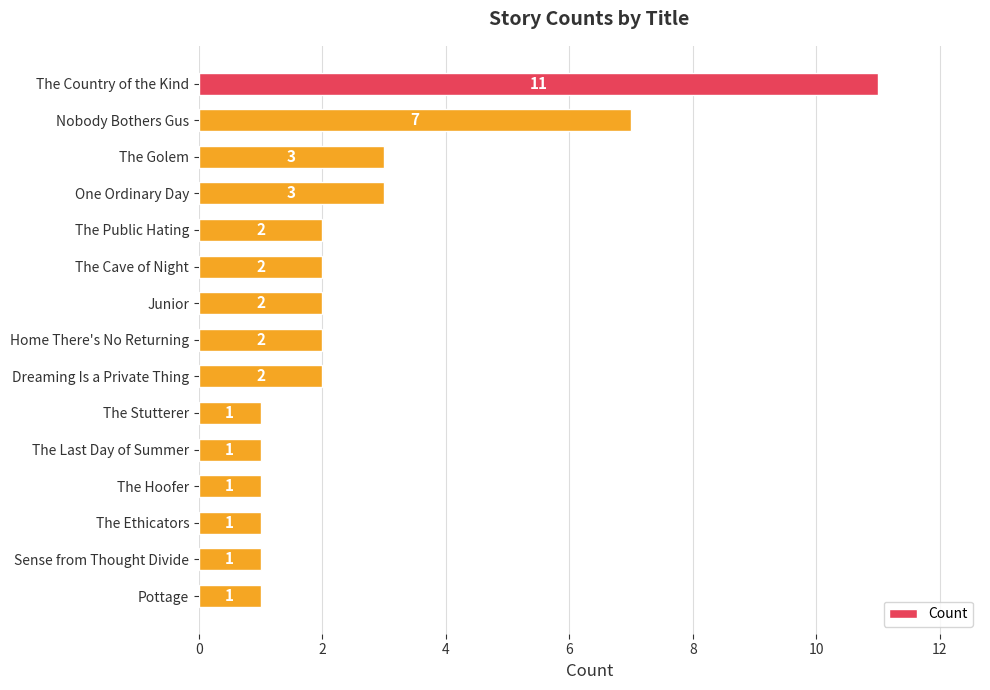

What is the sum of the values at The Public Hating and The Stutterer?

3